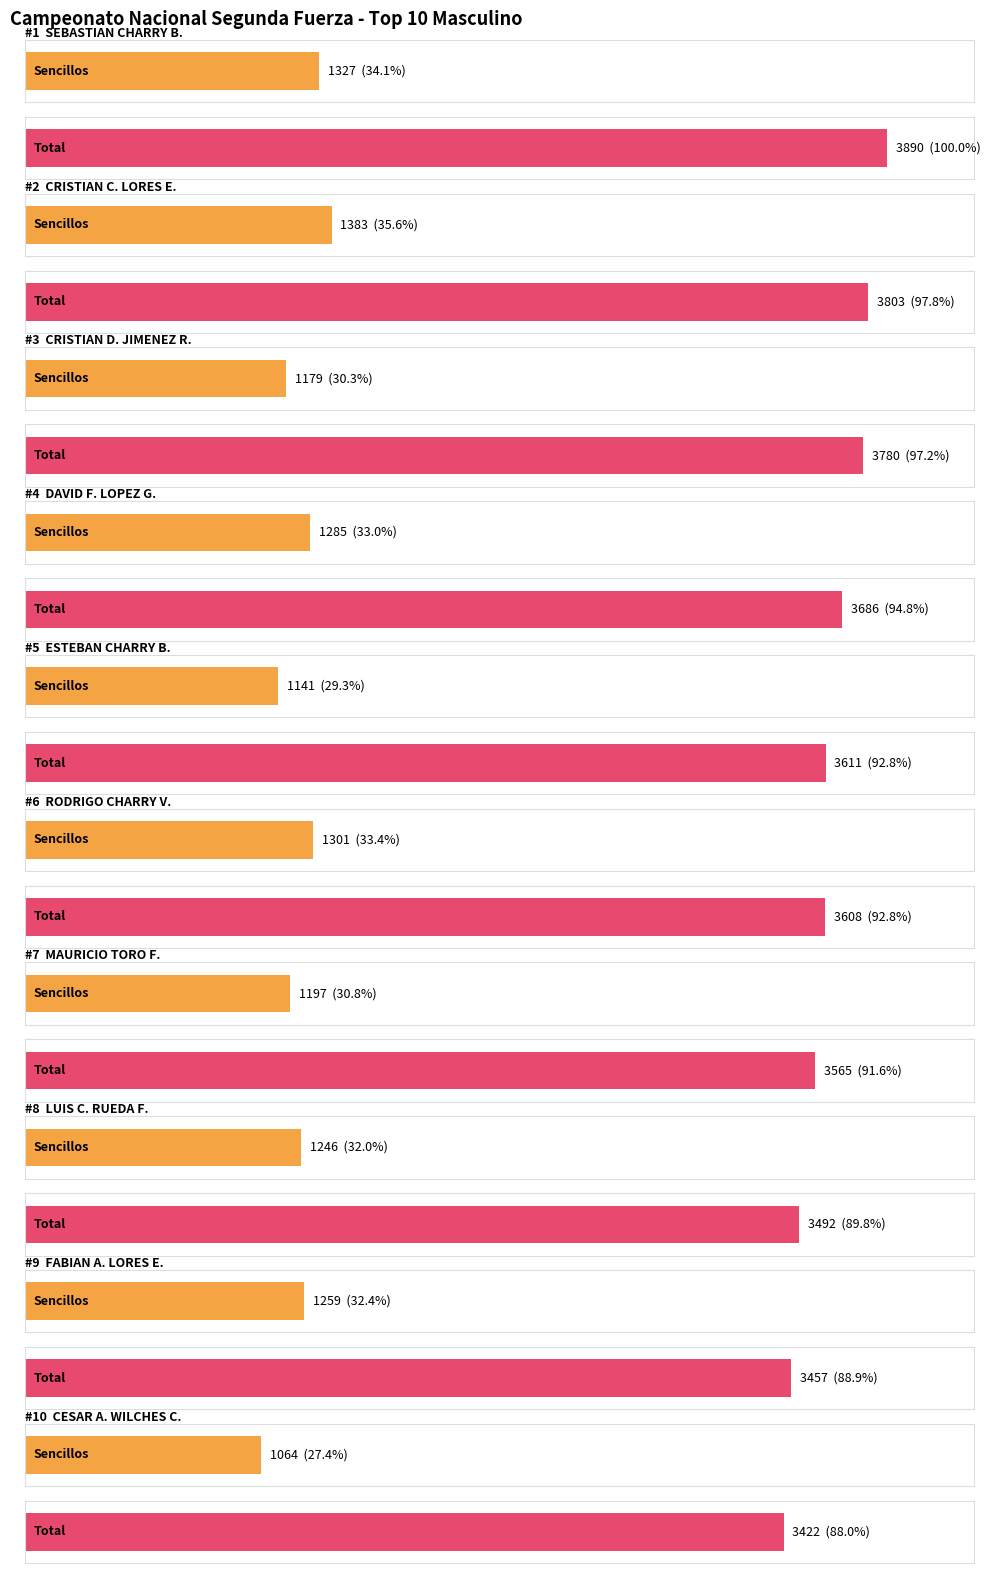

What is the label of the 3rd bar from the left?

CRISTIAN D. JIMENEZ R.